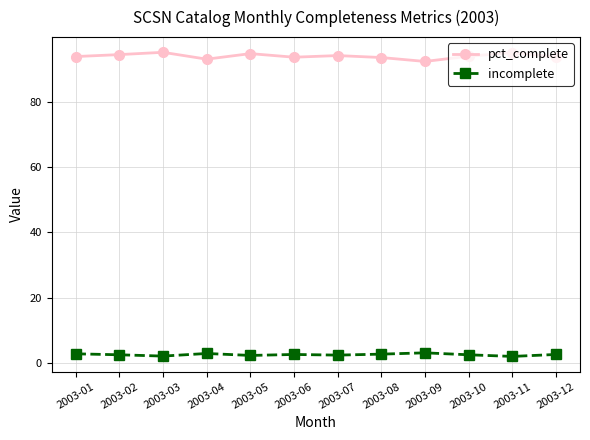

What is the difference between the highest and lowest values at 2003-03?

93.1